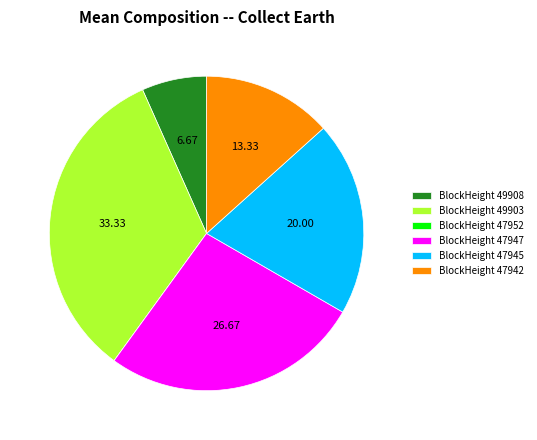

What is the ratio of the value at BlockHeight 47942 to the value at BlockHeight 47945?

0.7